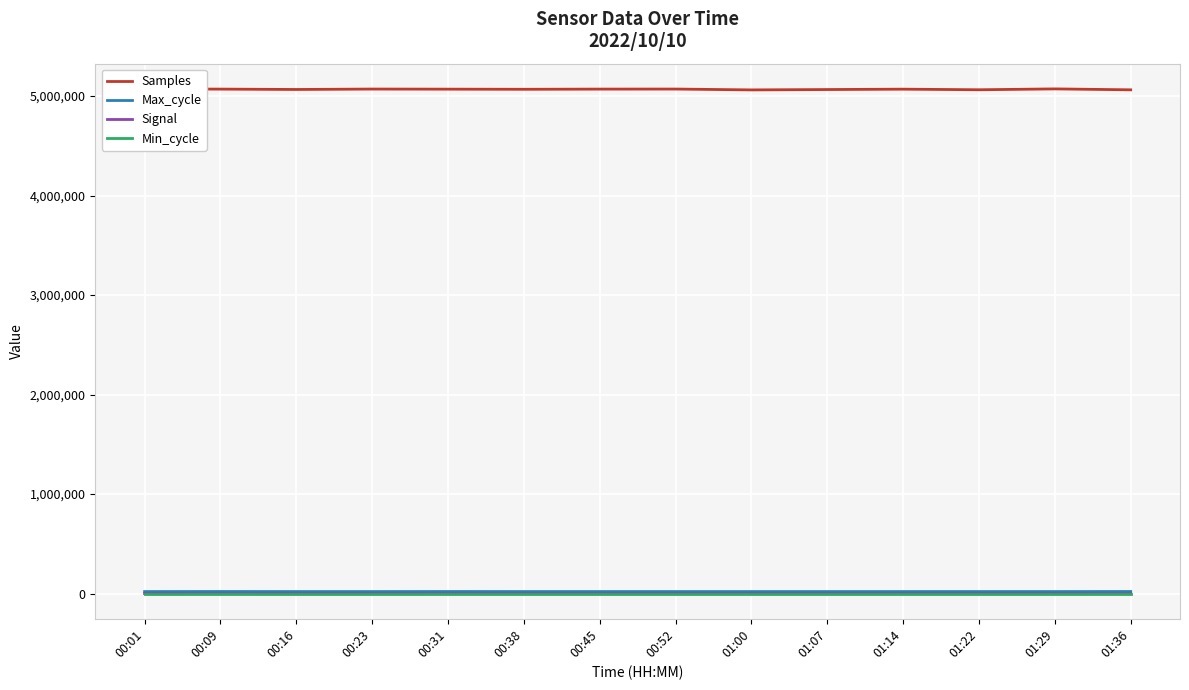

What position from the left is 00:16?

3